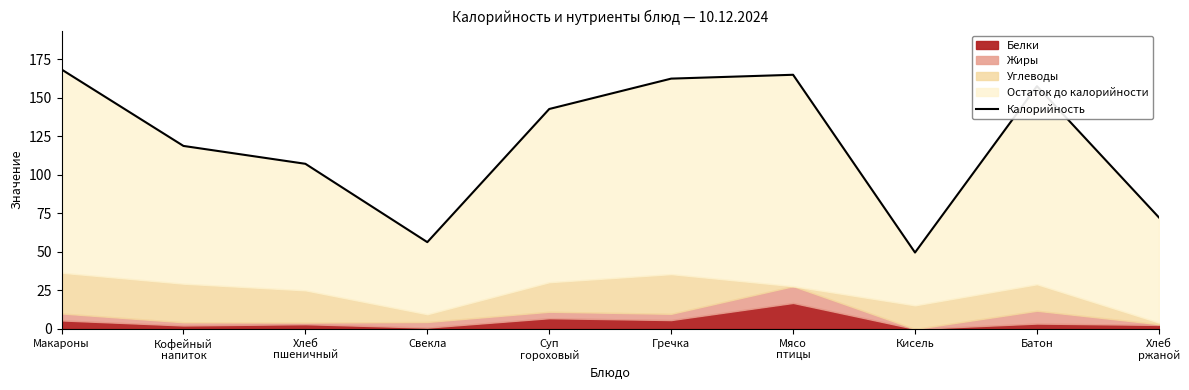

How many points are lower than both their immediate neighbors (excluding endpoints)?

2